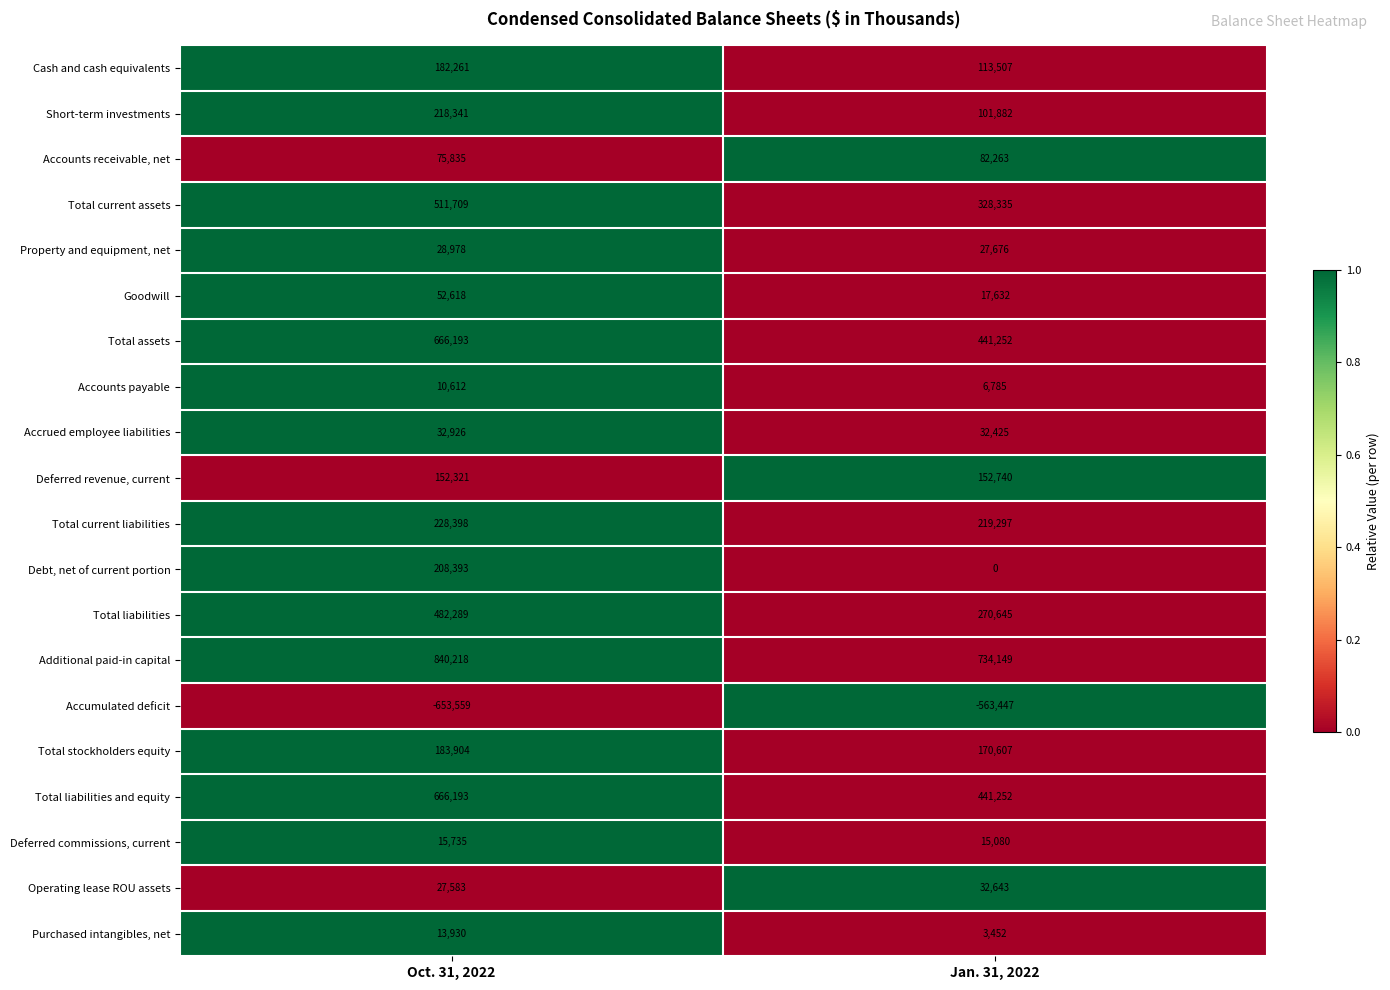

Is it true that Accounts payable equals 17754 at Oct. 31, 2022?

False